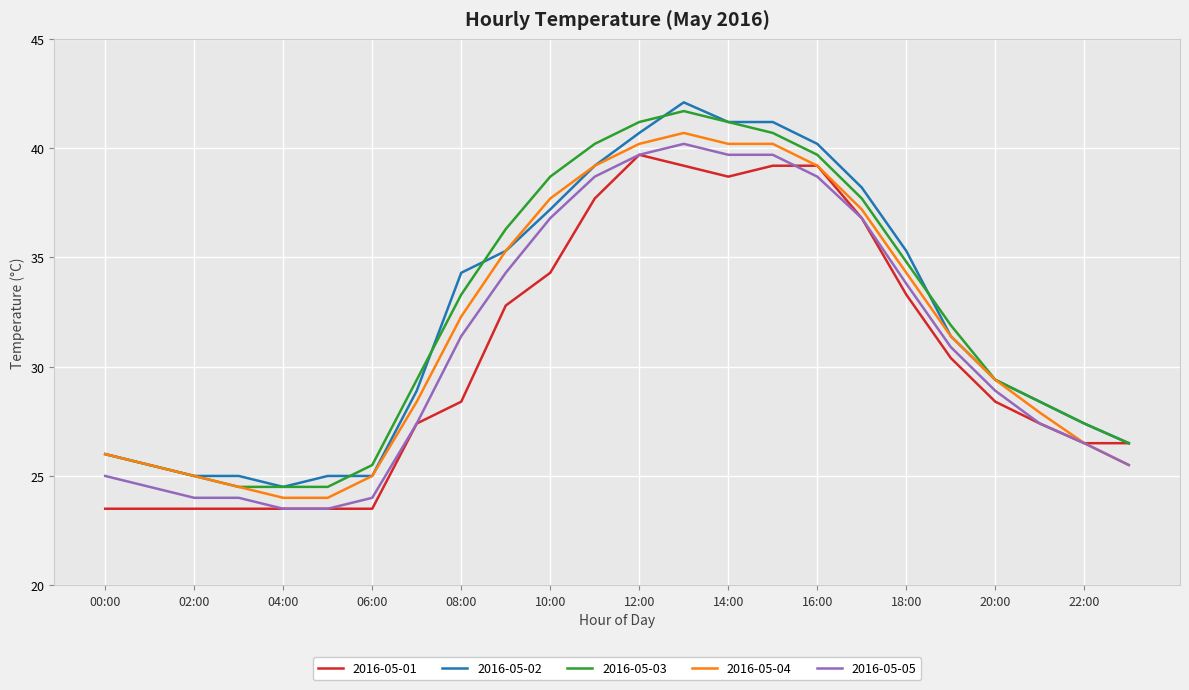

What is the maximum value for 2016-05-03?

41.7